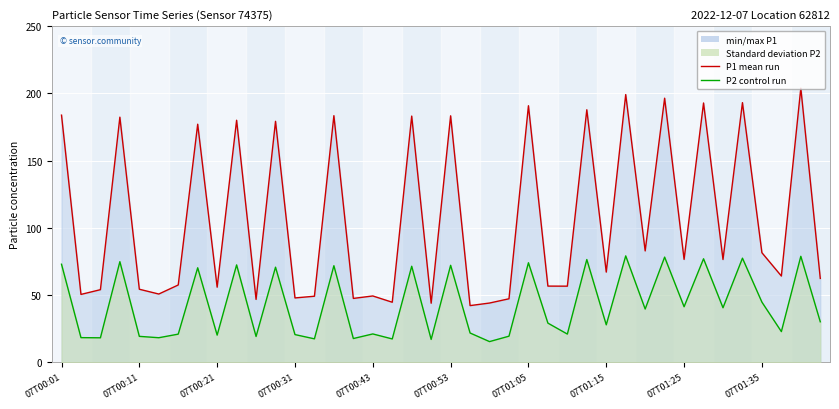

True or false: P2 control run and P1 mean run cross at least once.

False